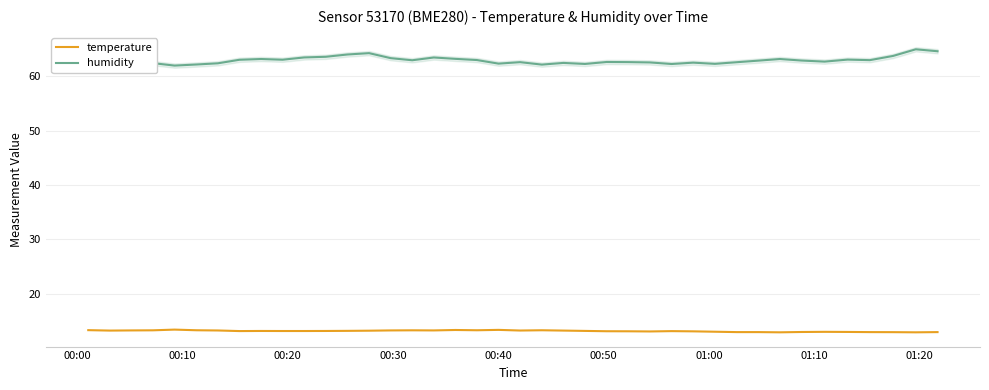

What is the maximum value for temperature?

13.4